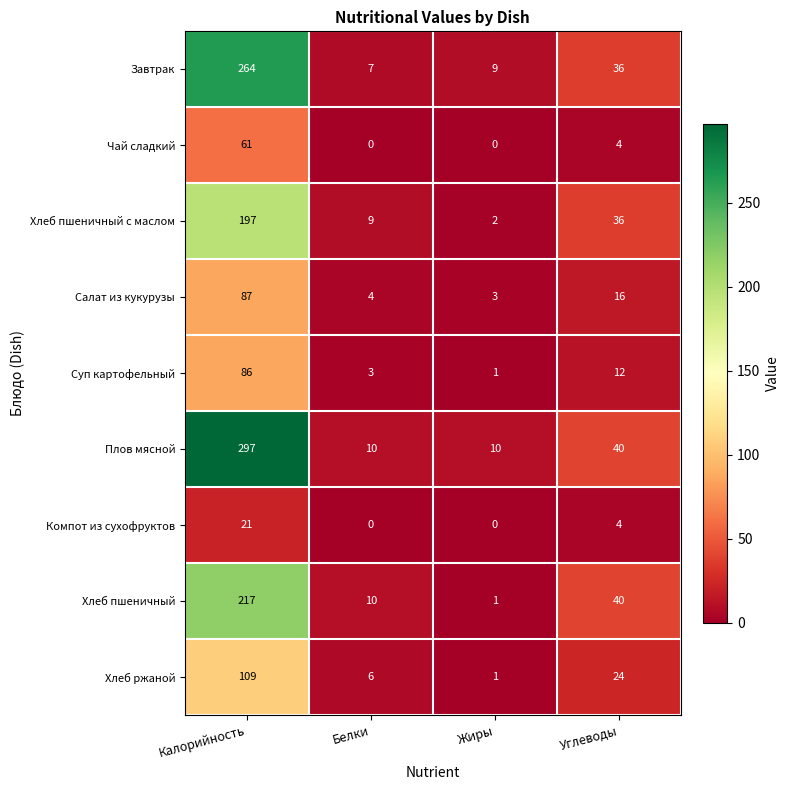

At Калорийность, list the series in order from largest to smallest.

Плов мясной, Завтрак, Хлеб пшеничный, Хлеб пшеничный с маслом, Хлеб ржаной, Салат из кукурузы, Суп картофельный, Чай сладкий, Компот из сухофруктов